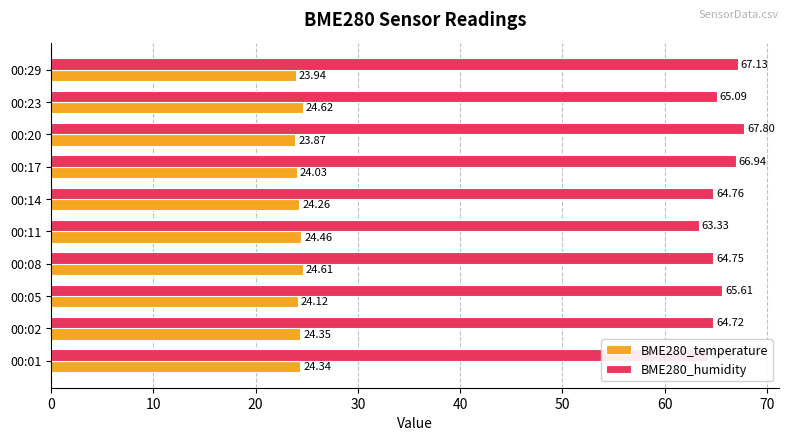

Rank the series by their average value, from lowest to highest.

BME280_temperature, BME280_humidity